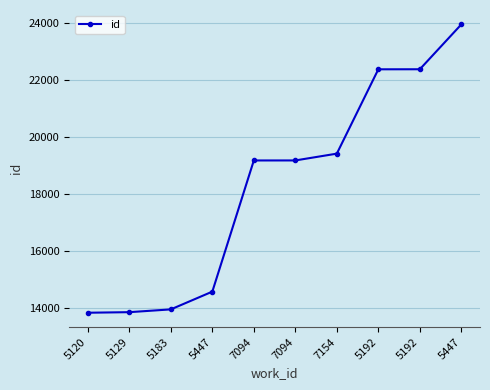

Reading left to right, extract all data points from this chart.

13822	13842	13940	14564	19174	19175	19414	22378	22380	23956